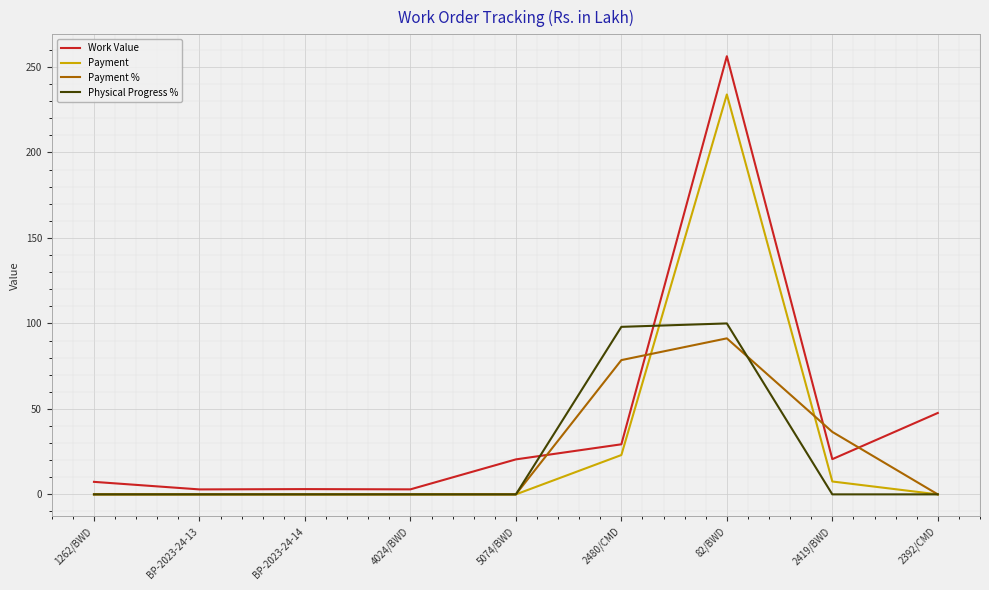

True or false: Payment has a value of 23.0 at 2480/CMD.

True